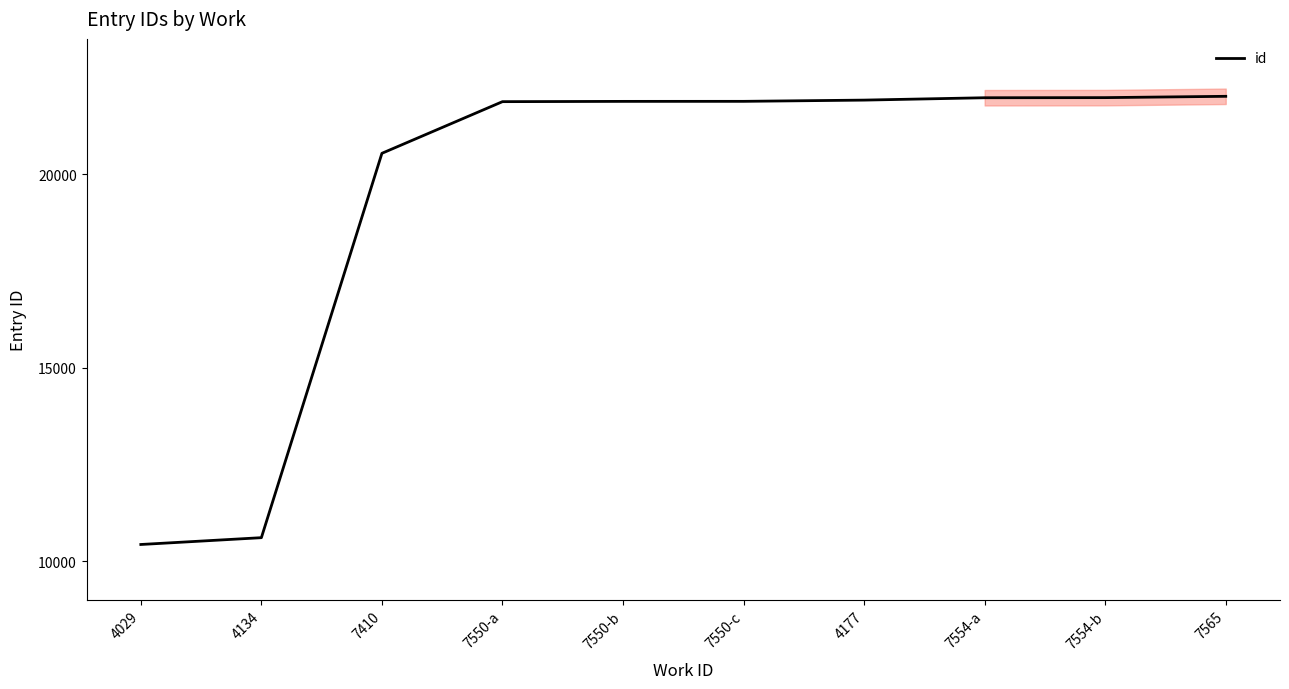

What is the change in value from 7550-b to 7554-a?

+94